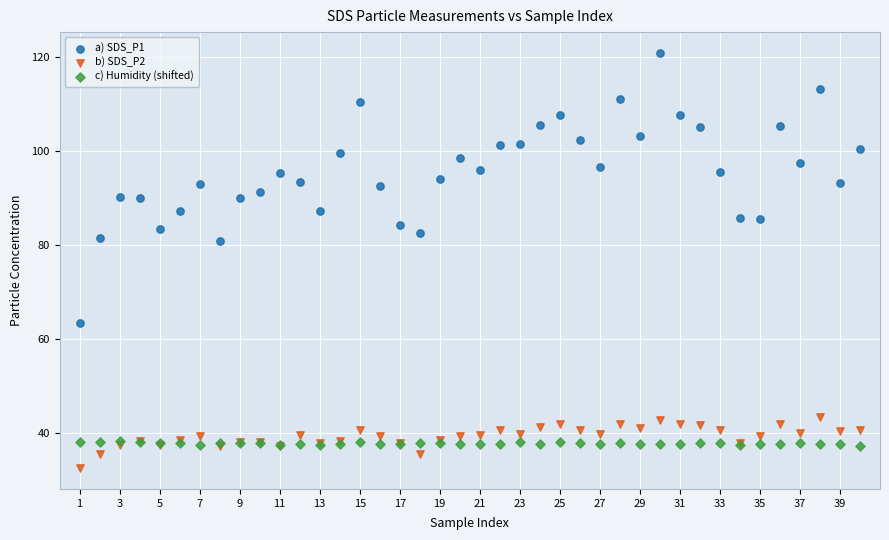

Which series reaches the maximum Y coordinate?

a) SDS_P1